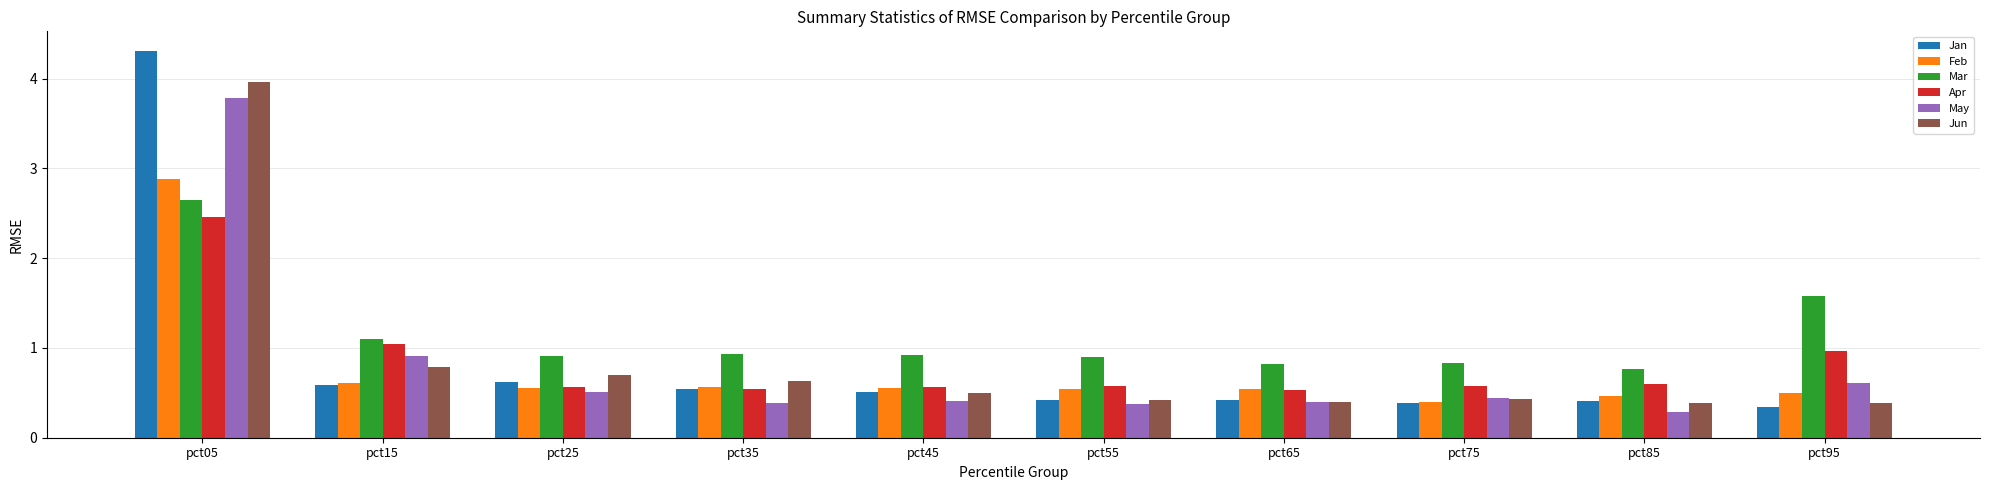

How many groups of bars are there?

10